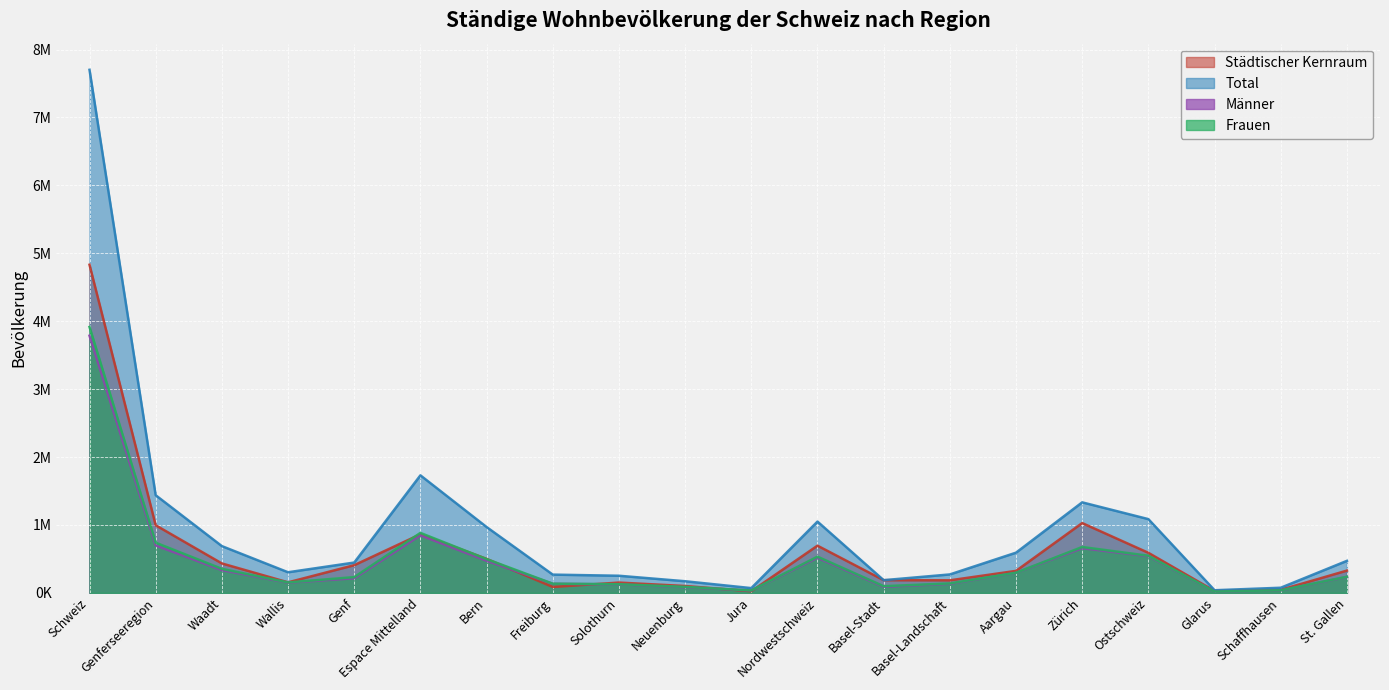

How many data points in Männer are less than 233702?

10